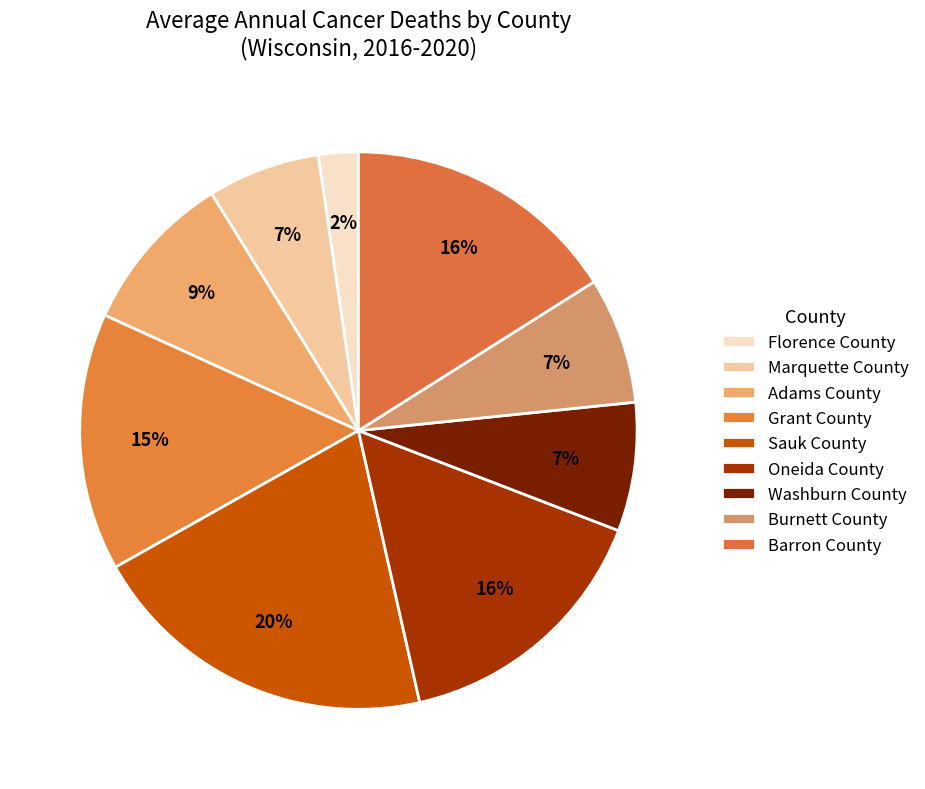

Which category has the smallest portion of the pie?

Florence County